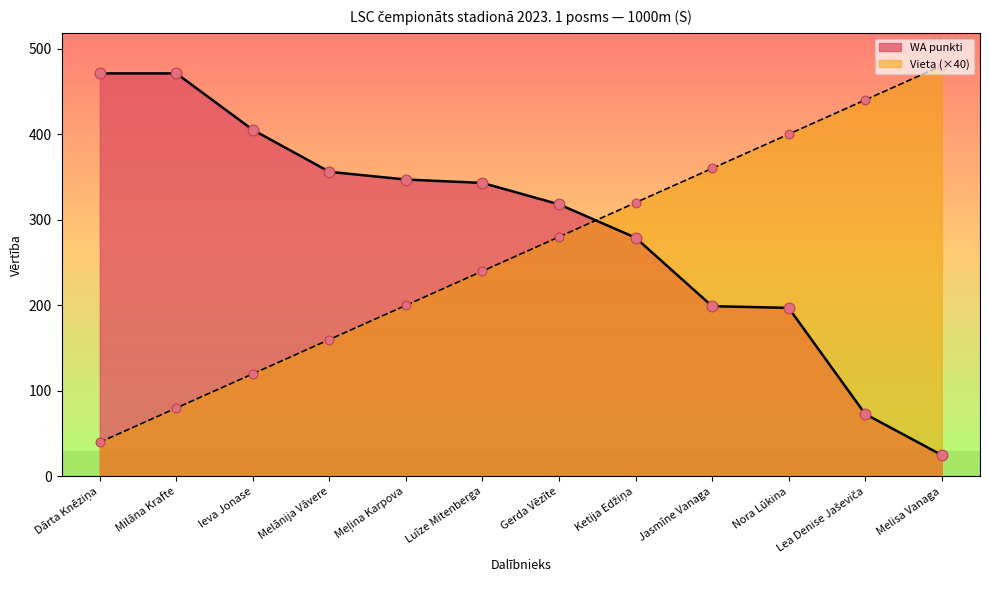

Which series has the widest spread of Y values?

WA punkti